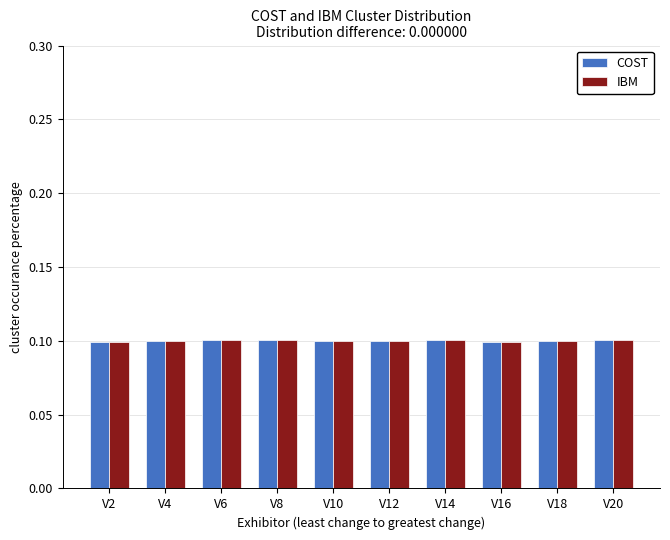

The COST series shows 0.2 at V20. True or false?

False